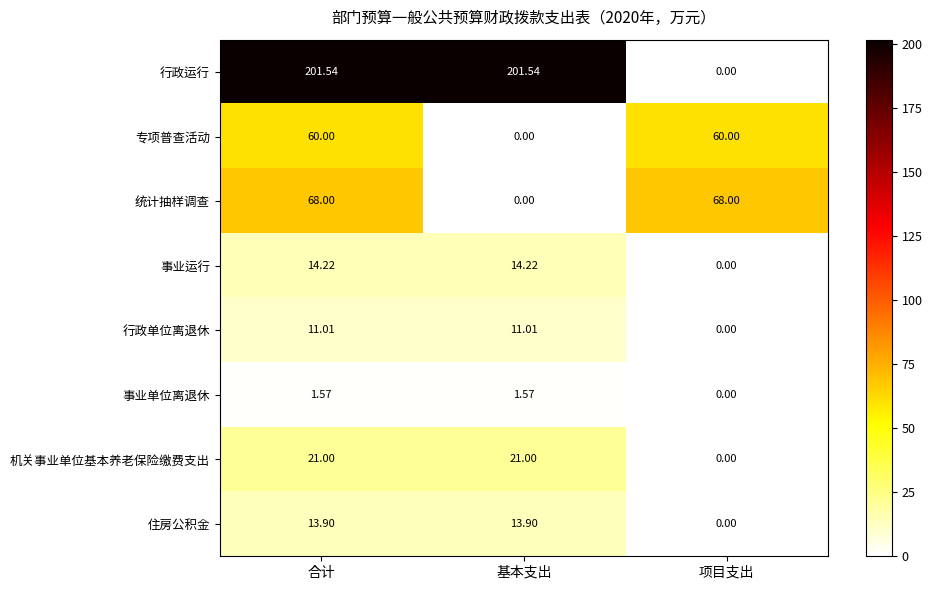

At which label does 统计抽样调查 reach its minimum?

基本支出